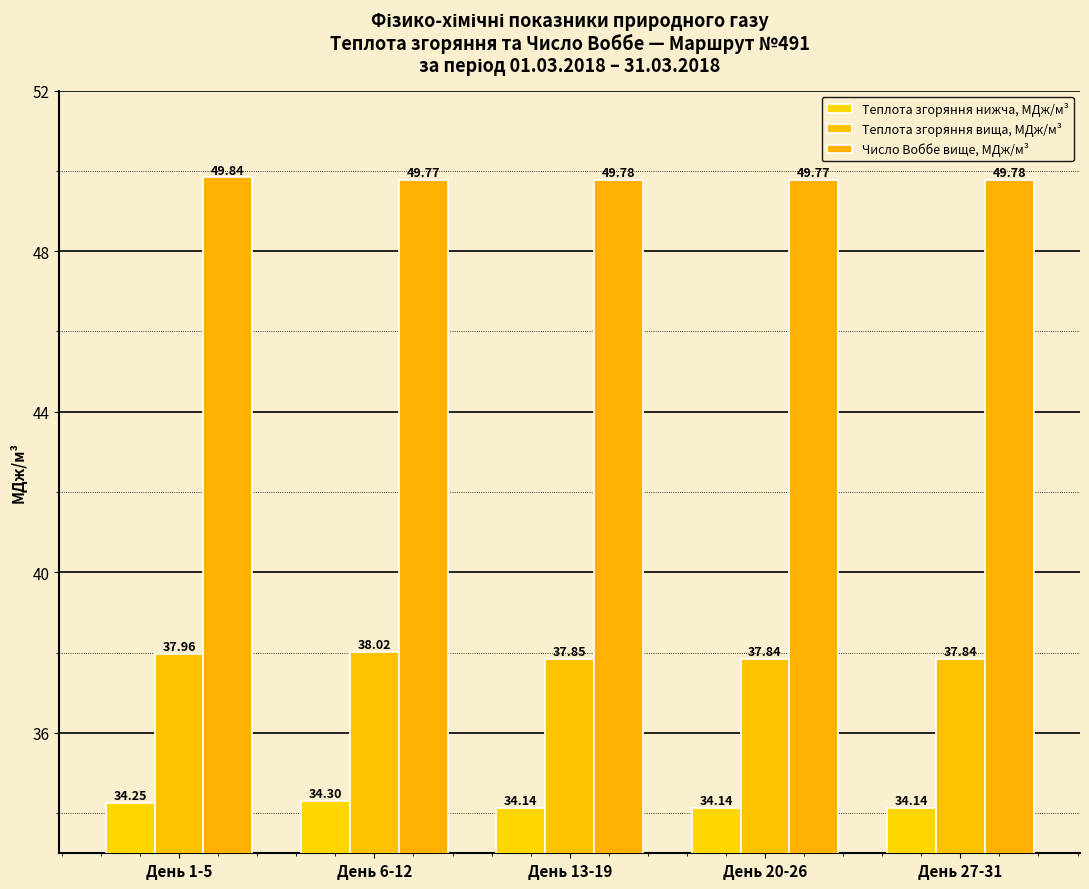

What is the sum of the Теплота згоряння нижча, МДж/м³ values at День 13-19 and День 6-12?

68.4